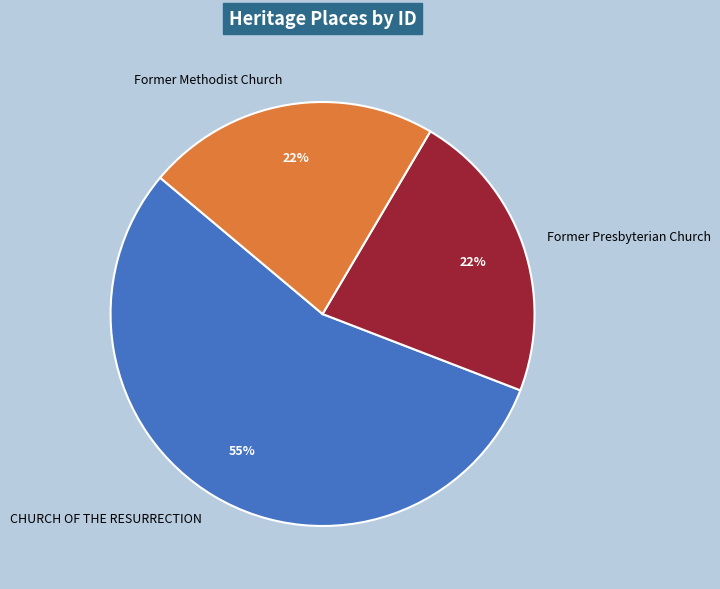

True or false: Former Methodist Church accounts for 22% of the total.

True